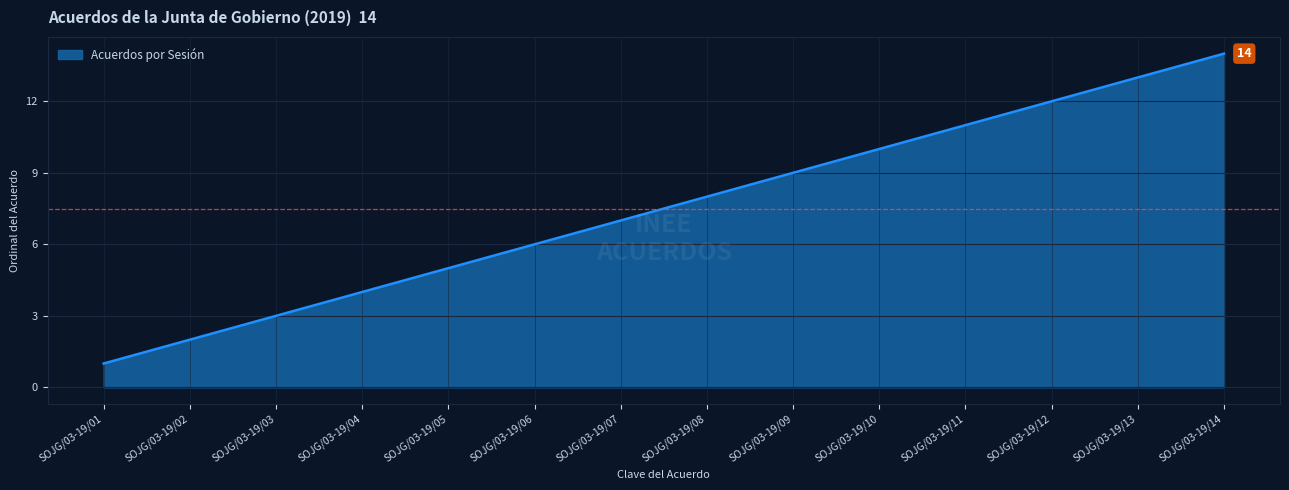

True or false: the data has more than 1 interior local peaks.

False